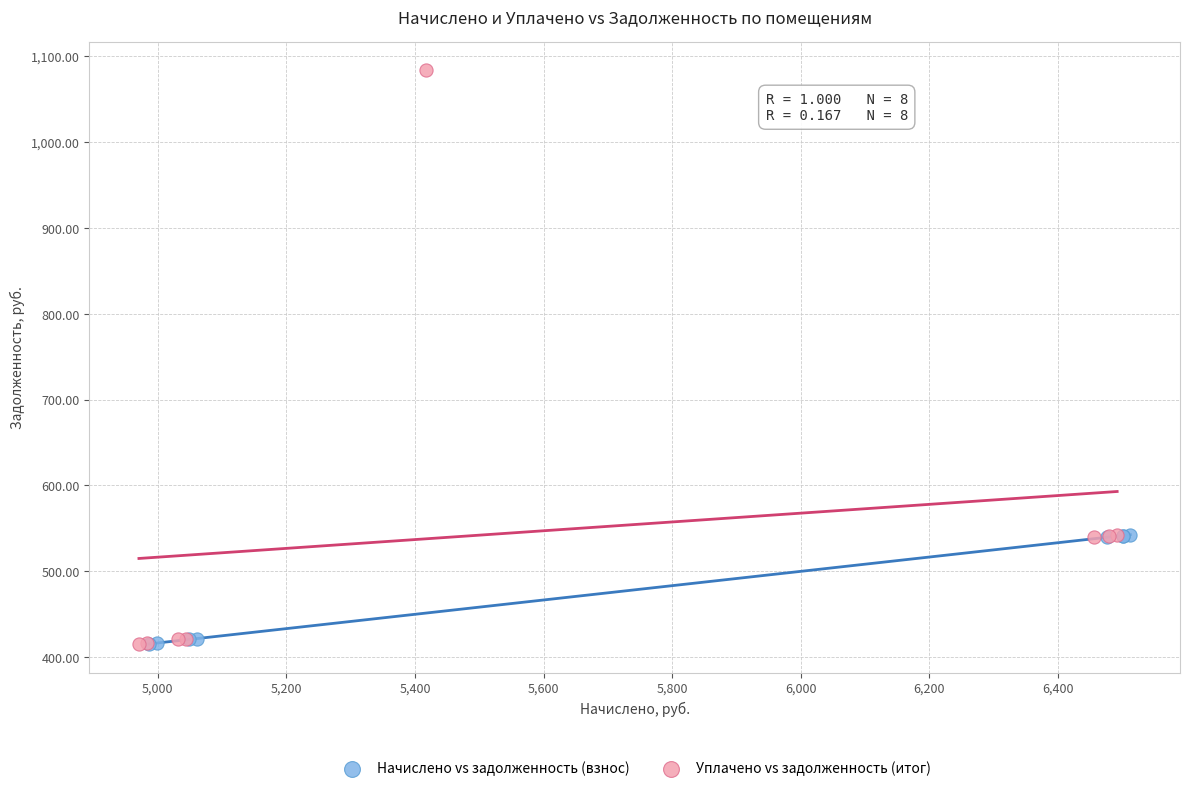

Which series reaches the maximum Y coordinate?

Уплачено vs задолженность (итог)